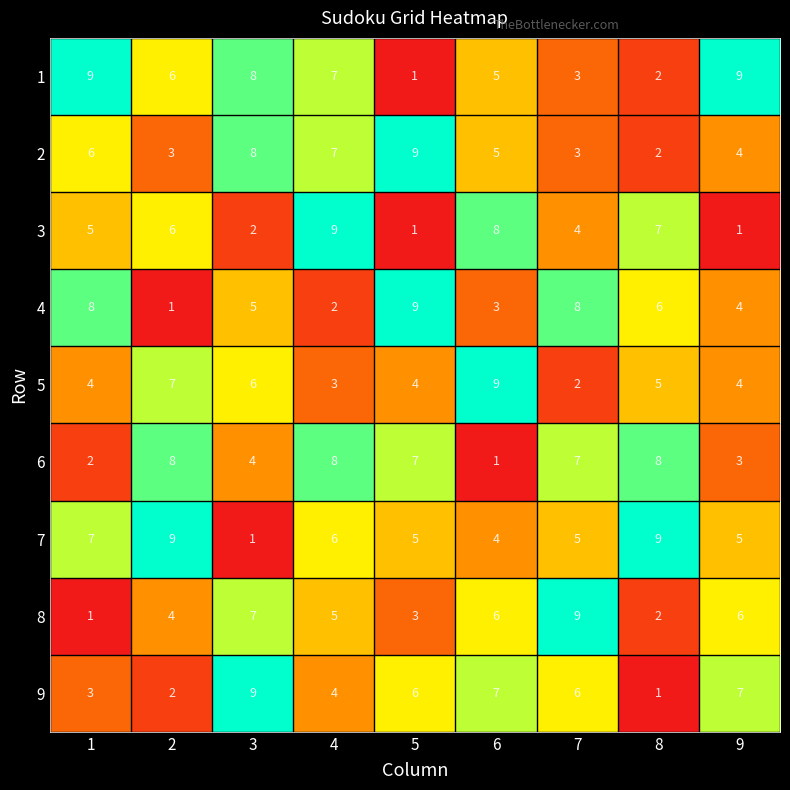

At which label does 7 reach its minimum?

3